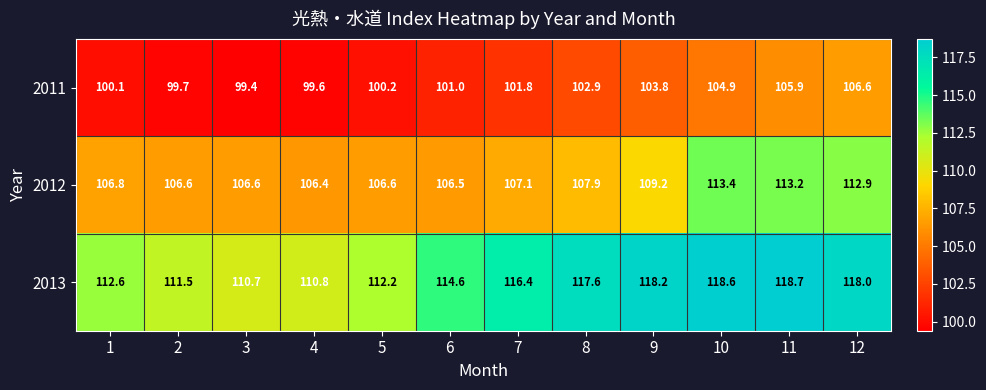

The value of 2012 at 3 is 28.7. True or false?

False